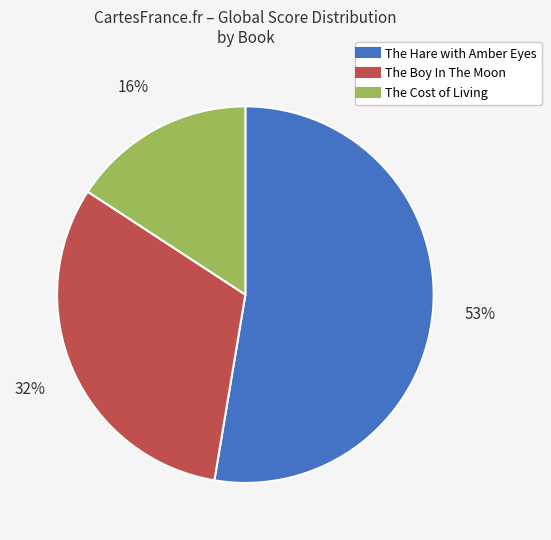

To the nearest percent, what portion does The Cost of Living represent?

16%